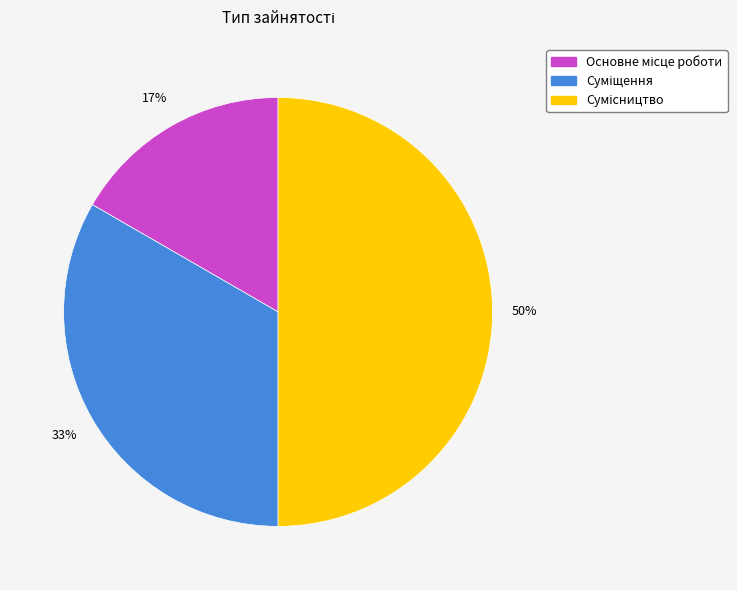

To the nearest percent, what is the difference between the largest and smallest slice percentages?

33%